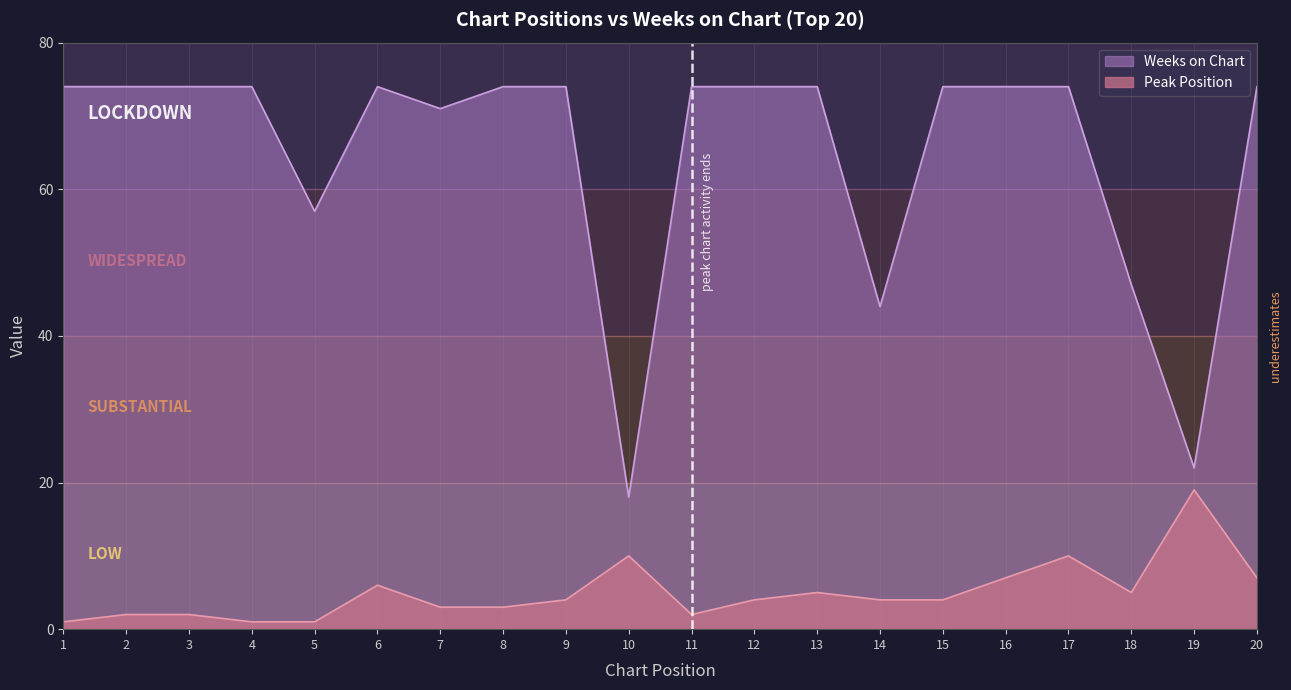

Which category has the lowest value in the Peak Position series?

1